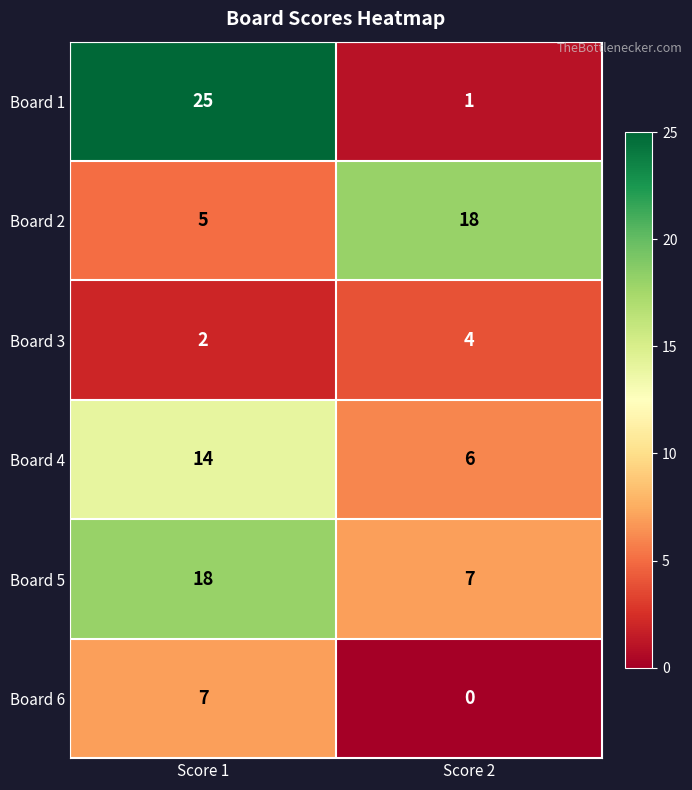

At how many categories does at least one series exceed 11?

2